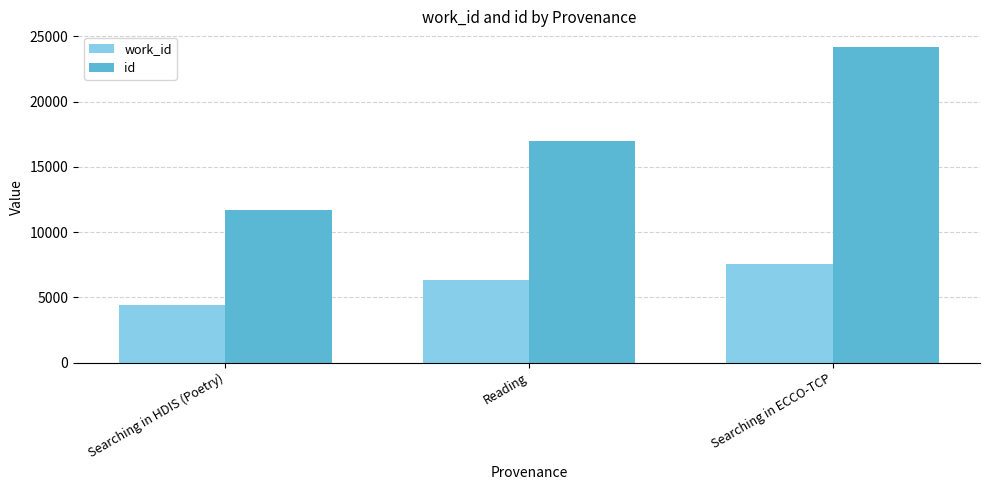

What is the total value across all series at Reading?

23331.5